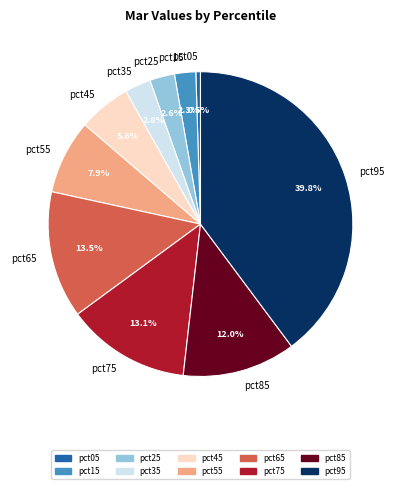

How many slices are in this pie chart?

10